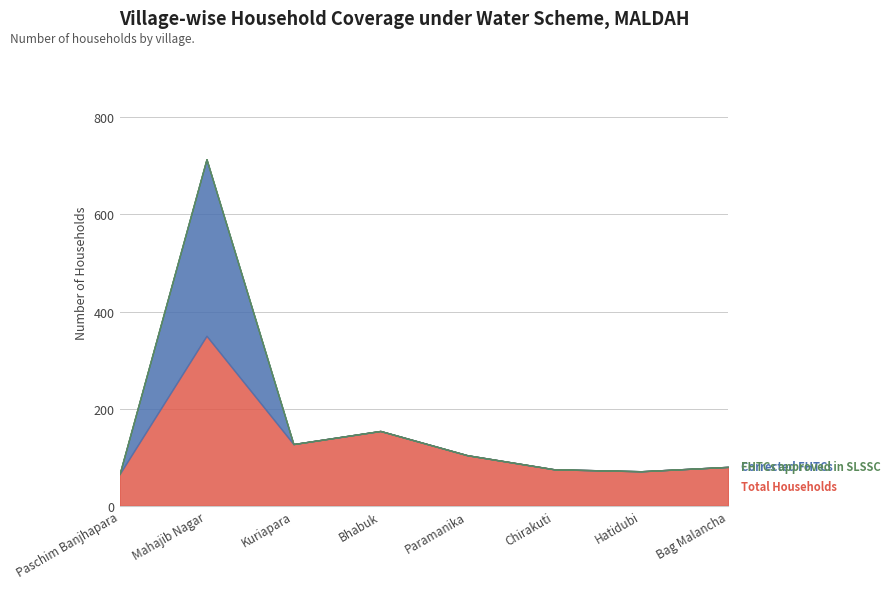

What is the spread (max minus min) of values at Bag Malancha?

80